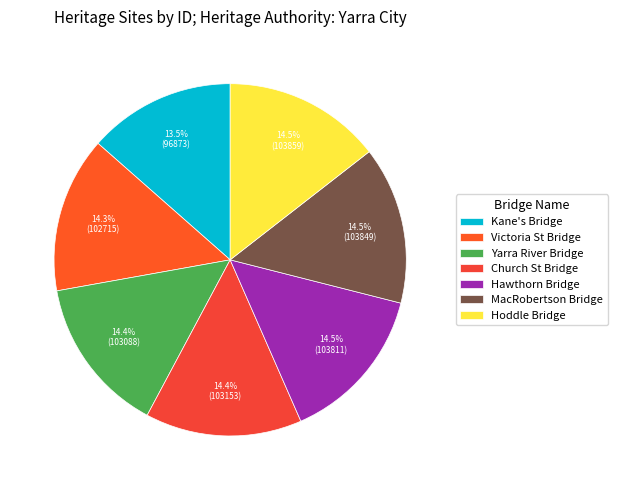

How many segments does this pie chart have?

7